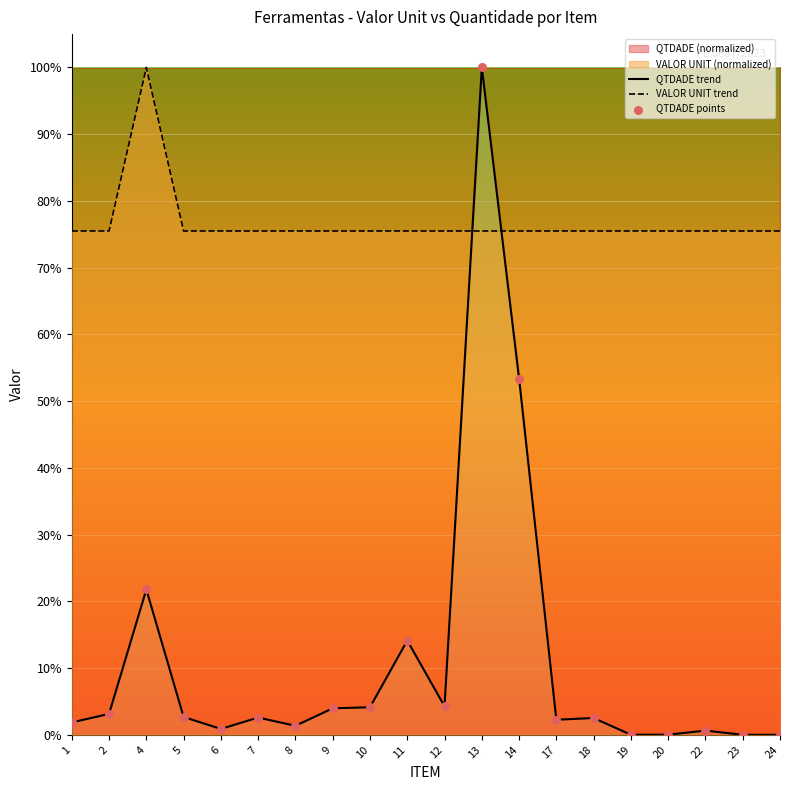

Which series reaches the minimum Y coordinate?

QTDADE trend